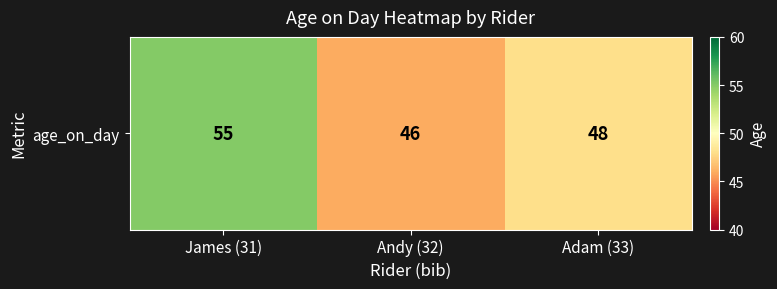

What value does the data have at James (31)?

55